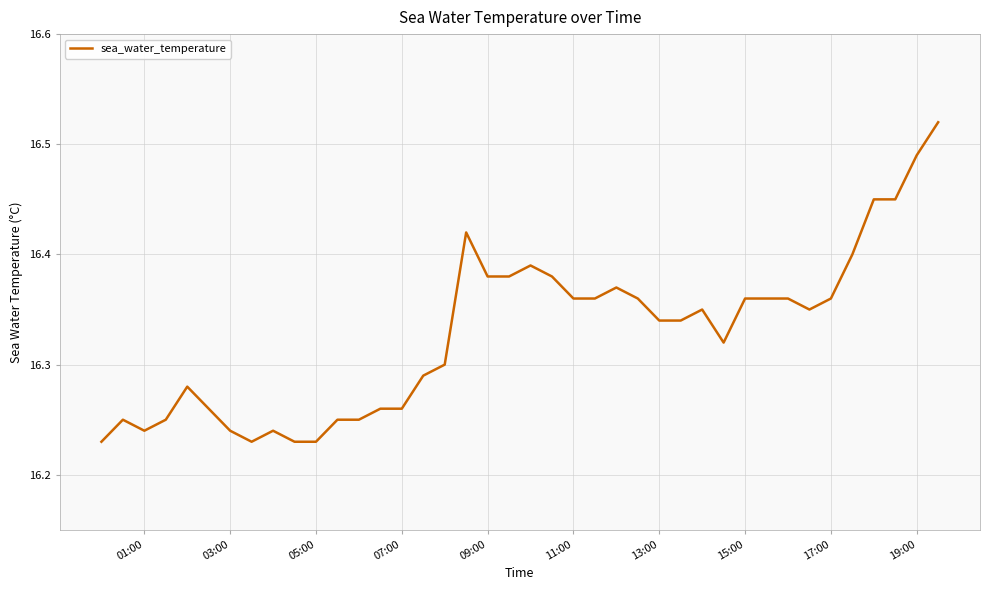

What is the difference between the maximum and minimum values?

0.3